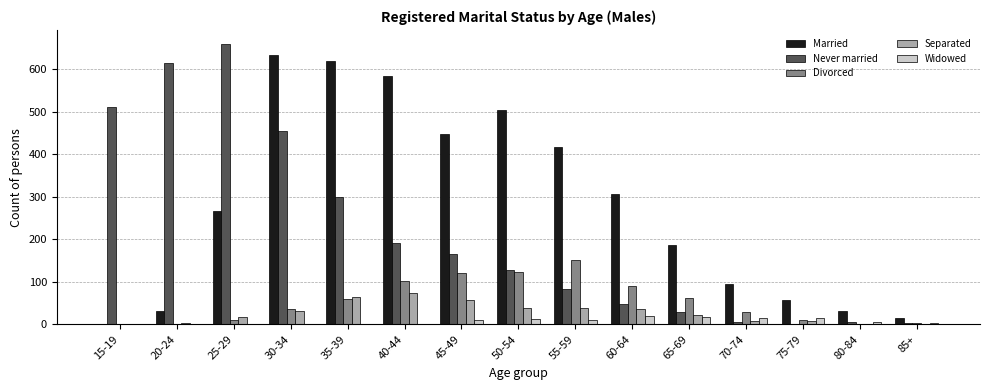

What is the spread (max minus min) of values at 75-79?

57